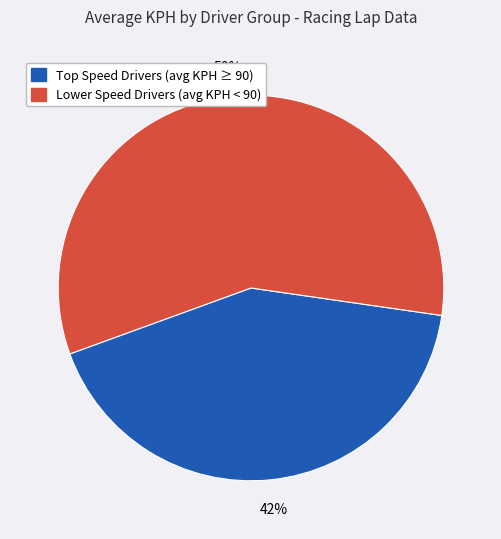

Is there any slice that represents more than half of the pie?

Yes